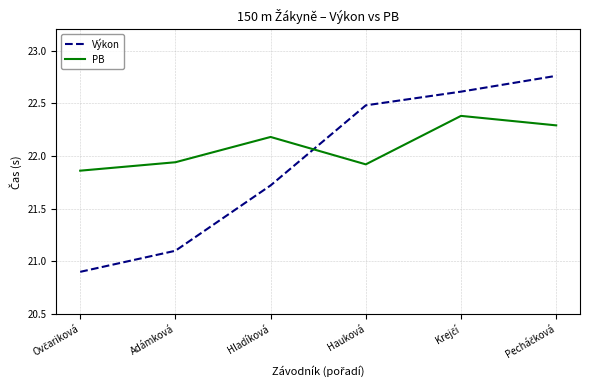

What is the smallest value displayed?

20.9